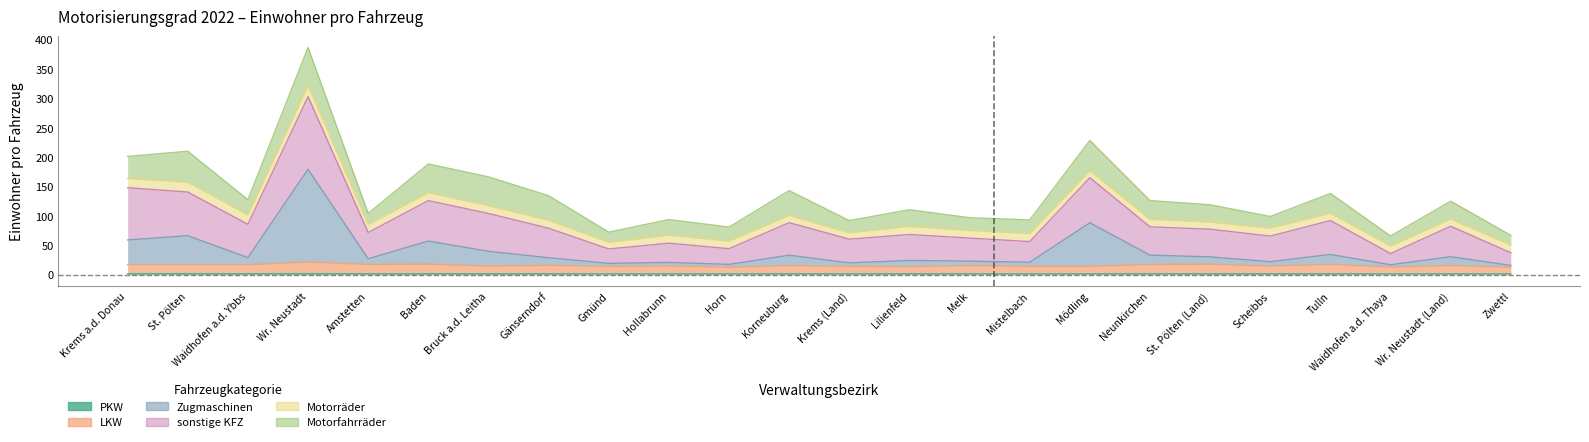

True or false: LKW and PKW intersect in this chart.

False